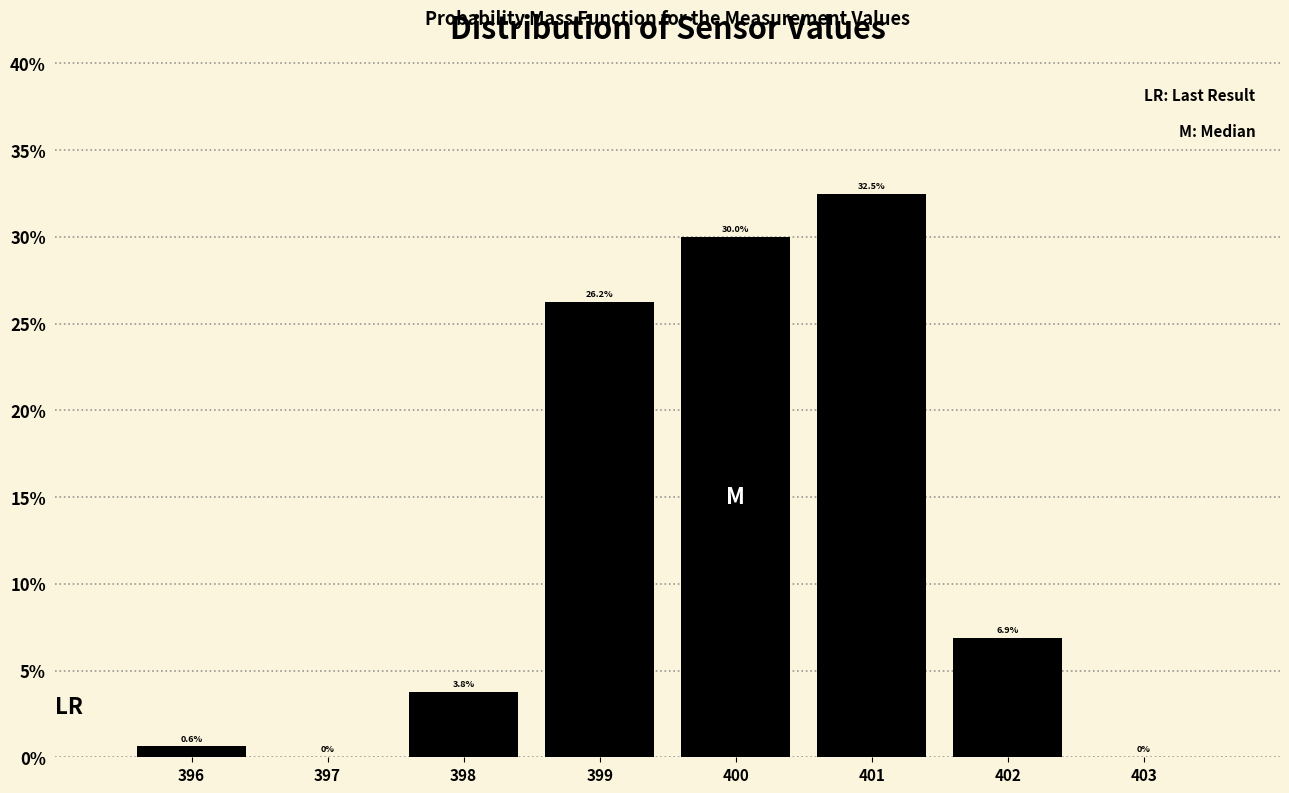

Where does the data first go above 6?

399